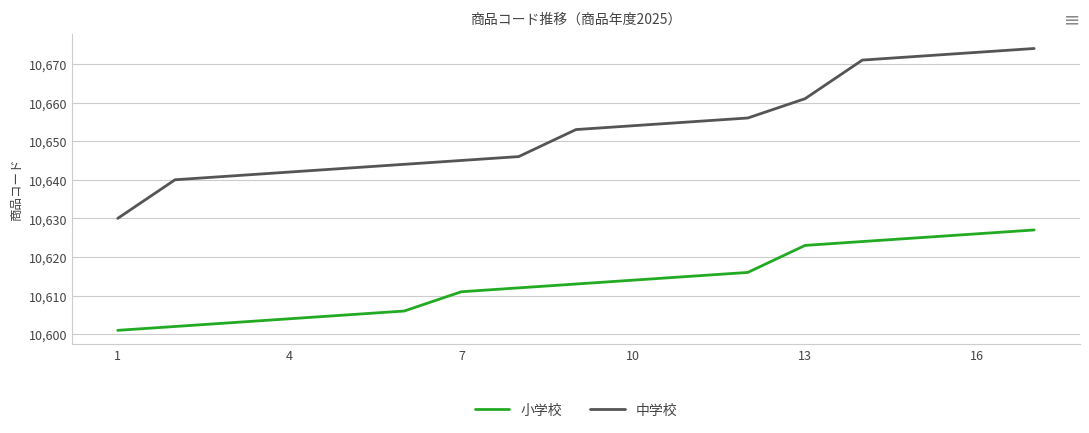

How many lines are shown in the chart?

2